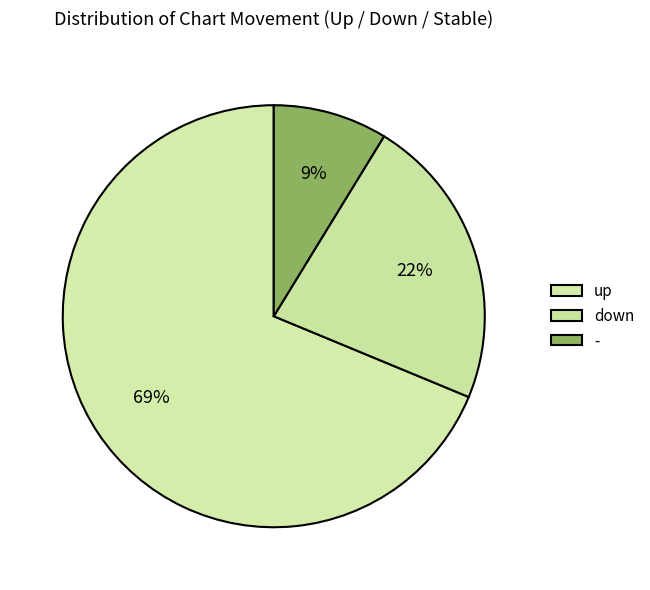

Count the number of slices in the pie.

3